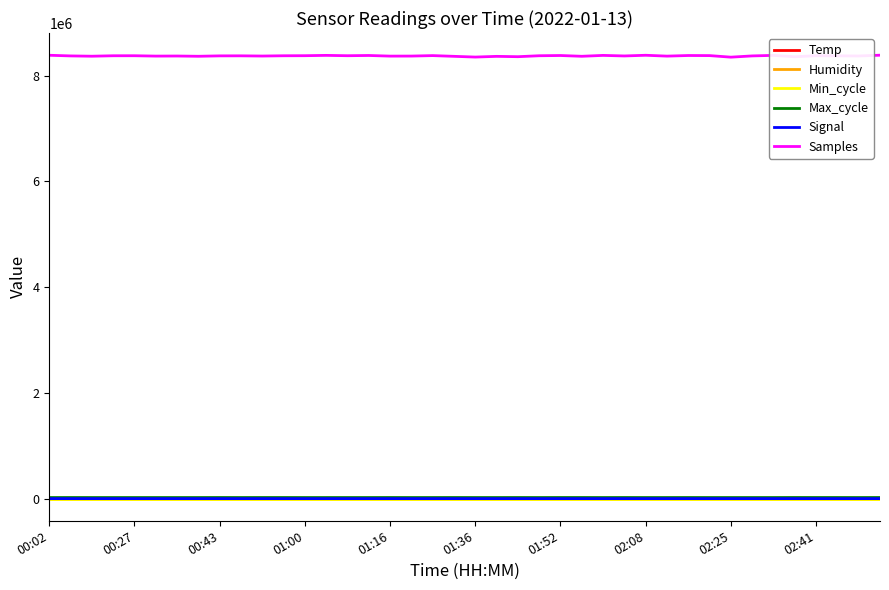

Which series has the widest spread of values?

Samples